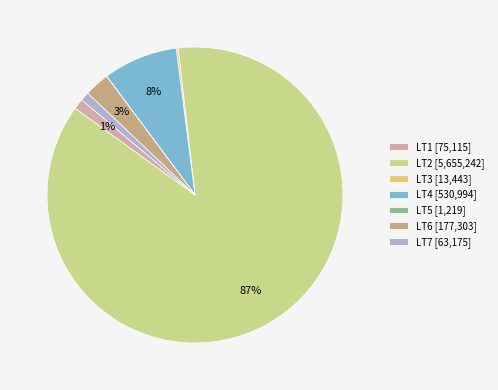

Which slice is the smallest?

LT5